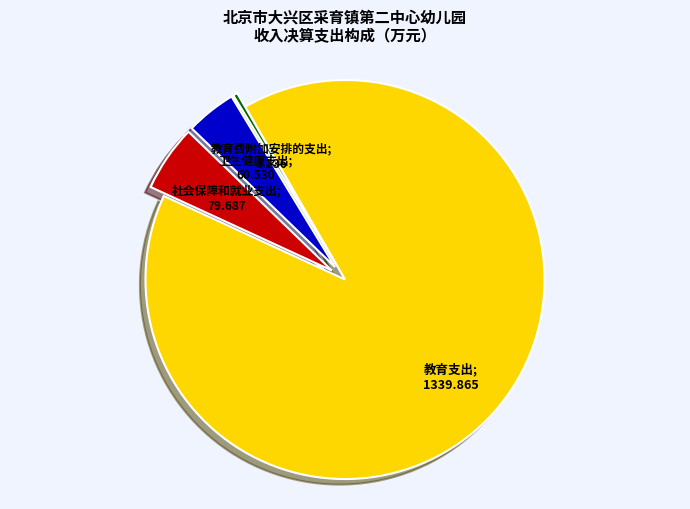

Does any single category account for the majority?

Yes